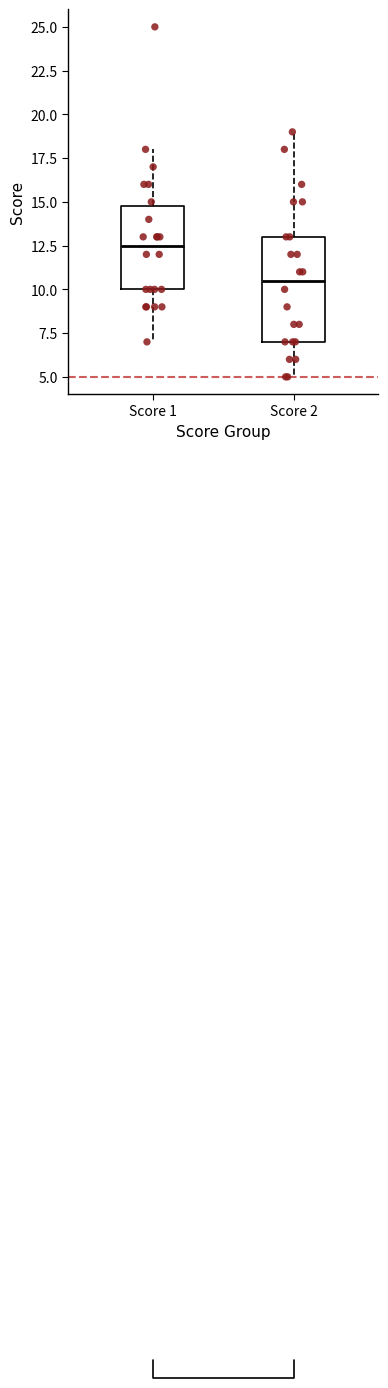

Reading left to right, transcribe this box plot: for each box, give where its median line is, the range the box spans, and where its two whiskers end, as read against the y-axis. The values are not printed on the chart, so give them approximately, as read against the axis.

Score 1: median 12.5, box 10.0 to 15.0, whiskers 7.0 to 18.0
Score 2: median 10.5, box 7.0 to 13.0, whiskers 5.0 to 19.0